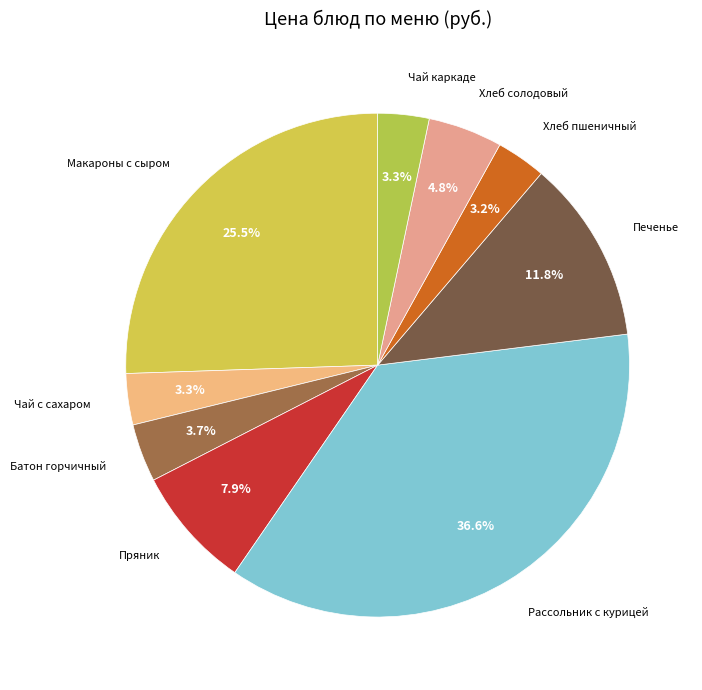

Does Пряник account for over 50% of the chart?

No